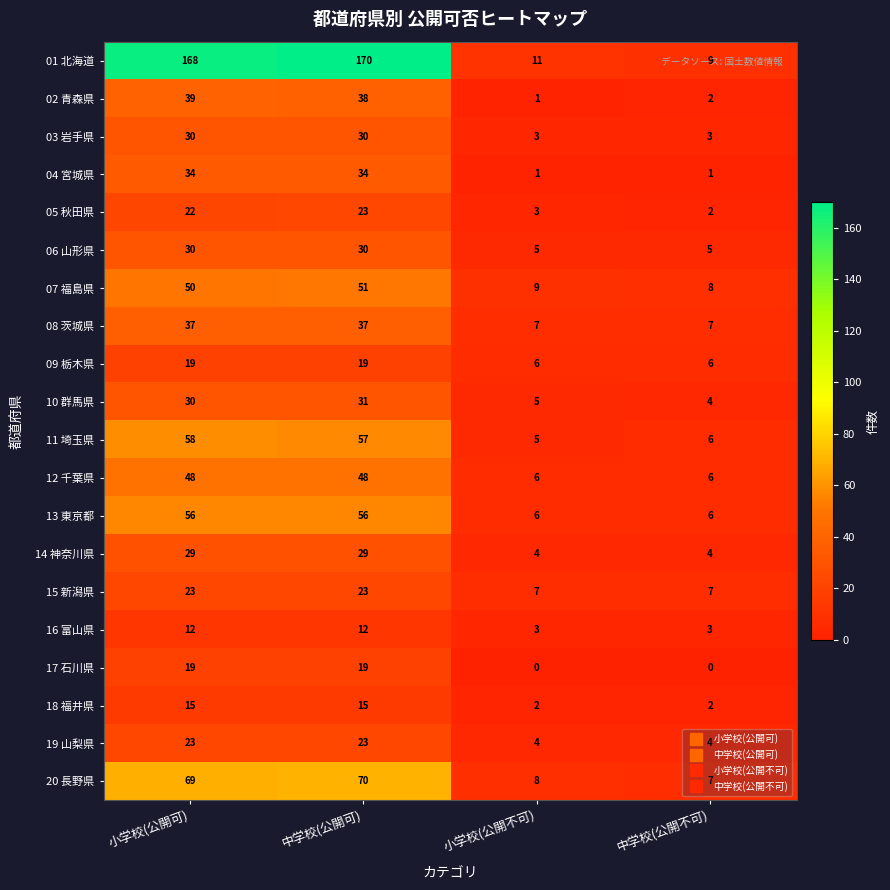

How many series are shown in this chart?

20